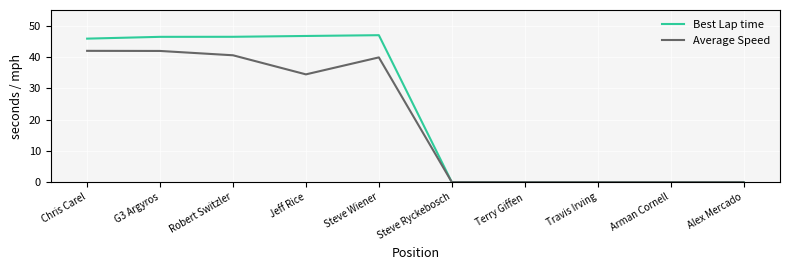

Reading left to right, extract all data points from this chart.

Best Lap time: 45.8	46.4	46.4	46.7	47.0	0.0	0.0	0.0	0.0	0.0
Average Speed: 41.9	41.9	40.5	34.4	39.9	0.0	0.0	0.0	0.0	0.0